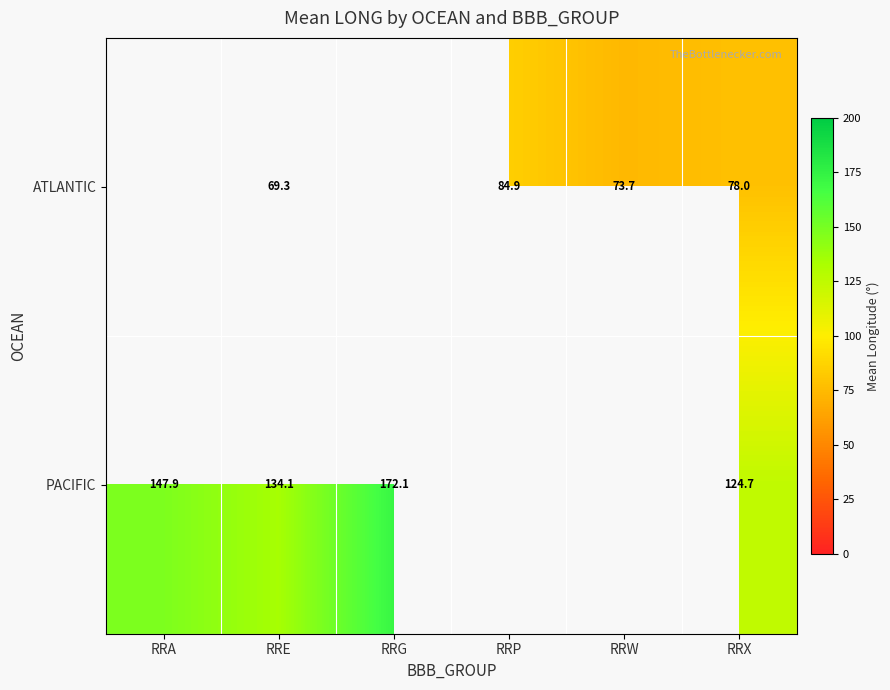

What is the approximate value of PACIFIC at RRG?

172.1